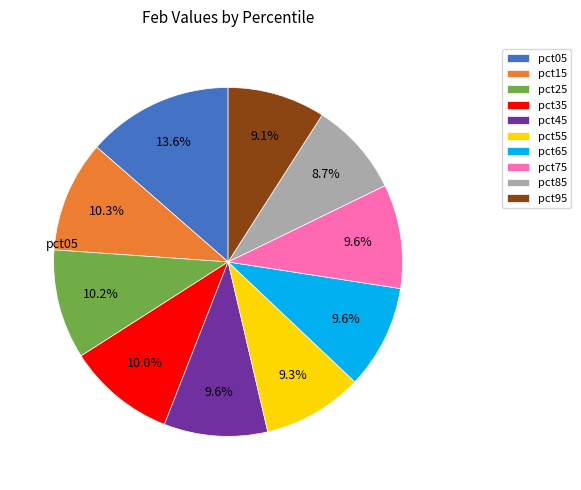

What percentage do pct65 and pct25 together represent?

19.8%